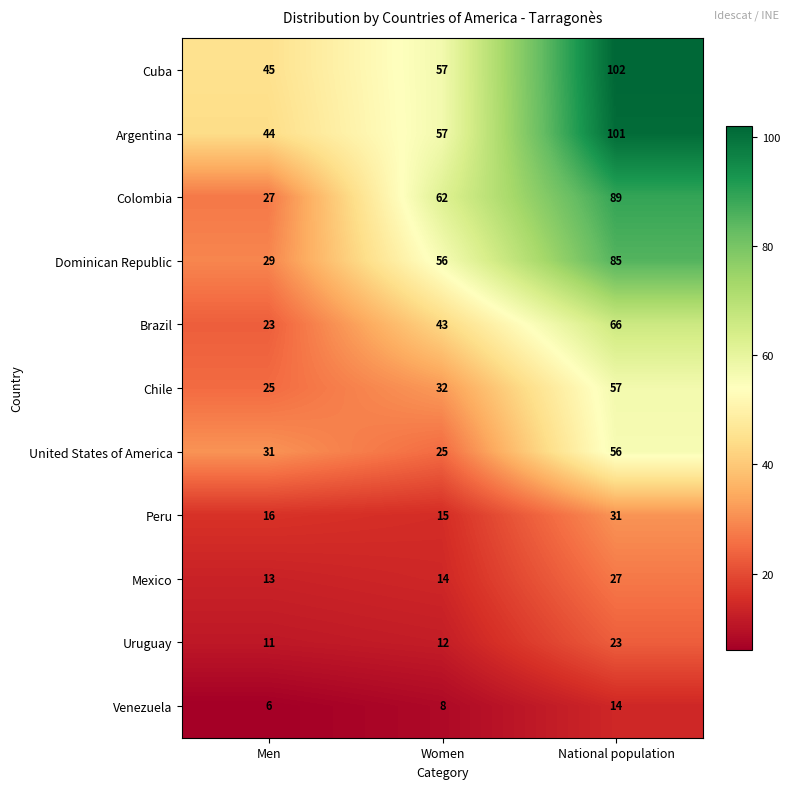

The Brazil series shows 30 at Women. True or false?

False